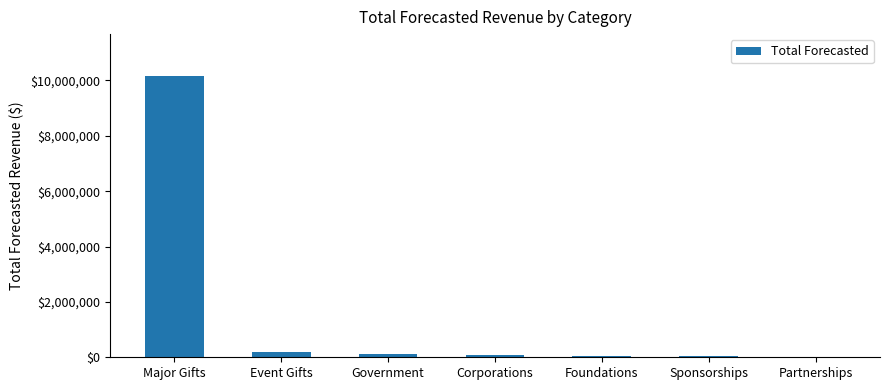

What is the average value?

1521286